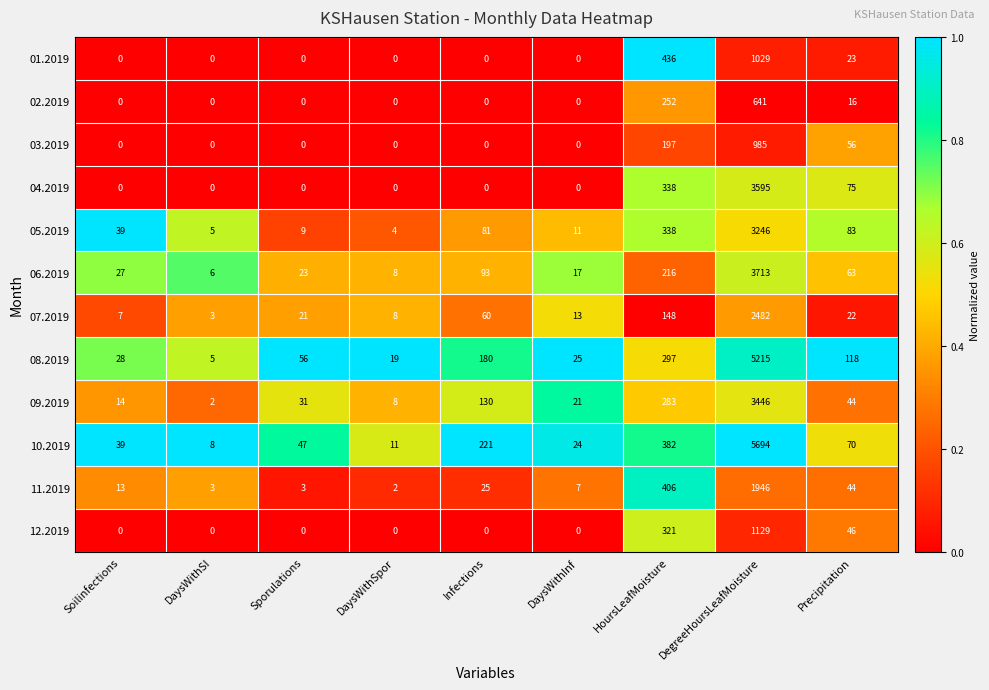

What is the difference between the maximum and minimum values in the 12.2019 series?

1129